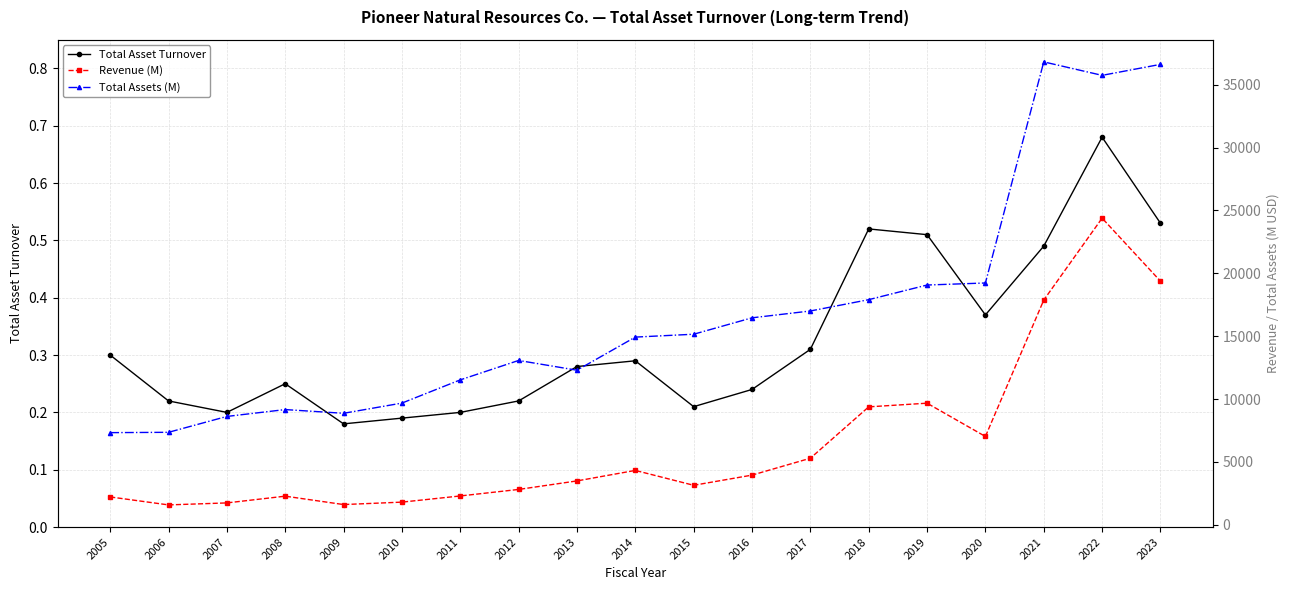

True or false: Total Assets (M) and Total Asset Turnover cross at least once.

False